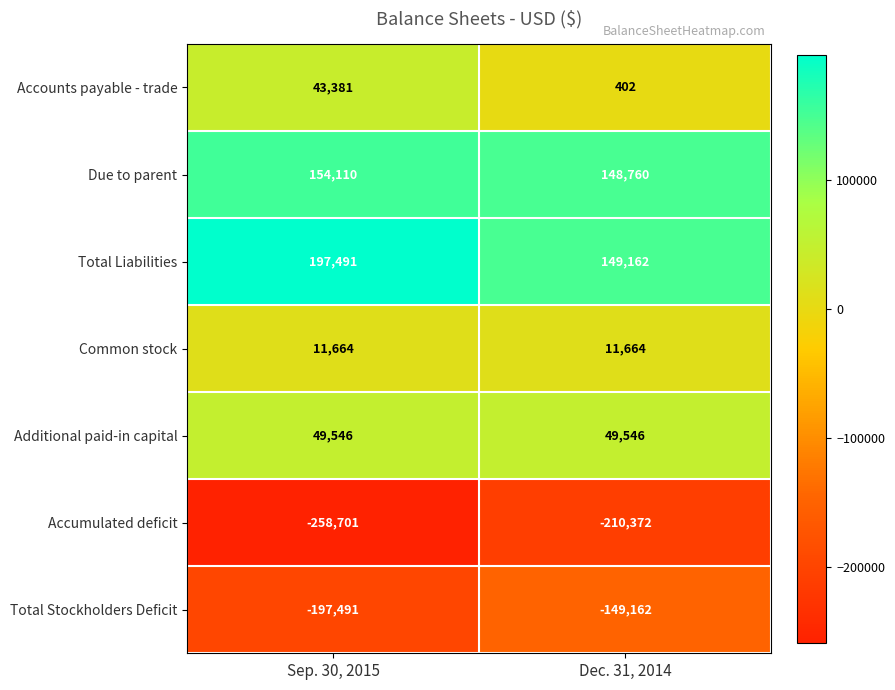

At which label is Total Liabilities closest to 173326?

Dec. 31, 2014